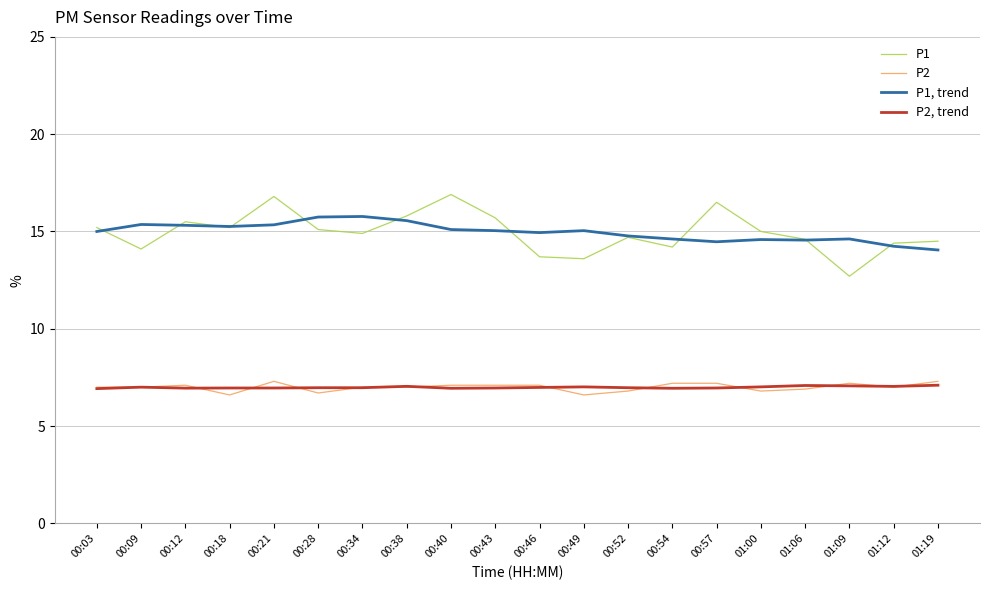

Between 00:09 and 00:12, which series saw the biggest shift?

P1